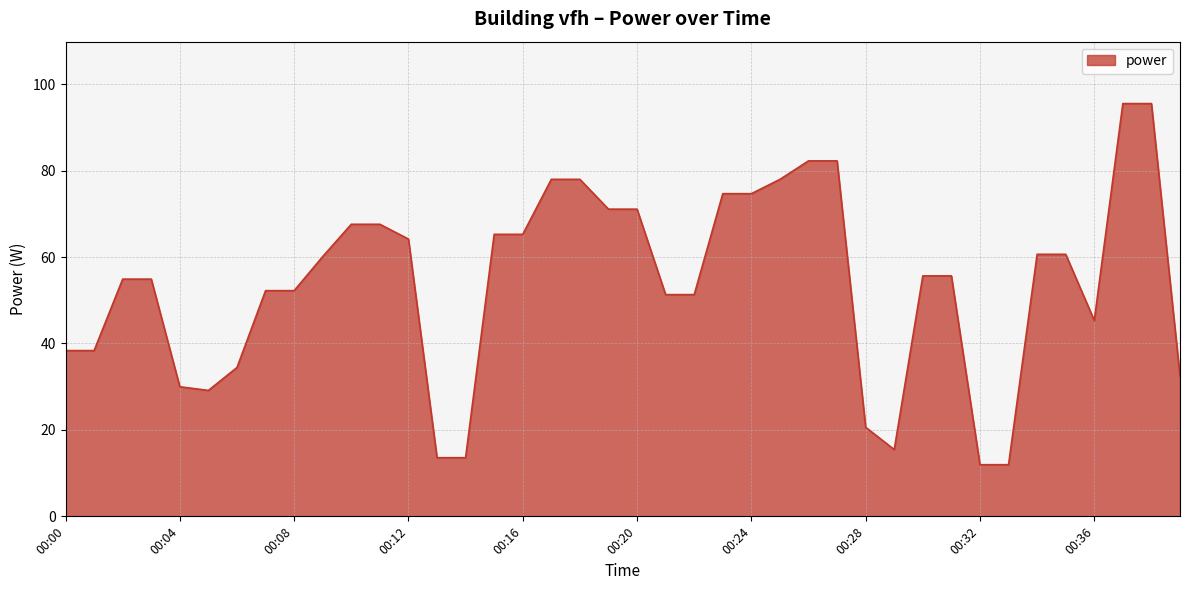

What is the difference between the maximum and minimum values?

83.6